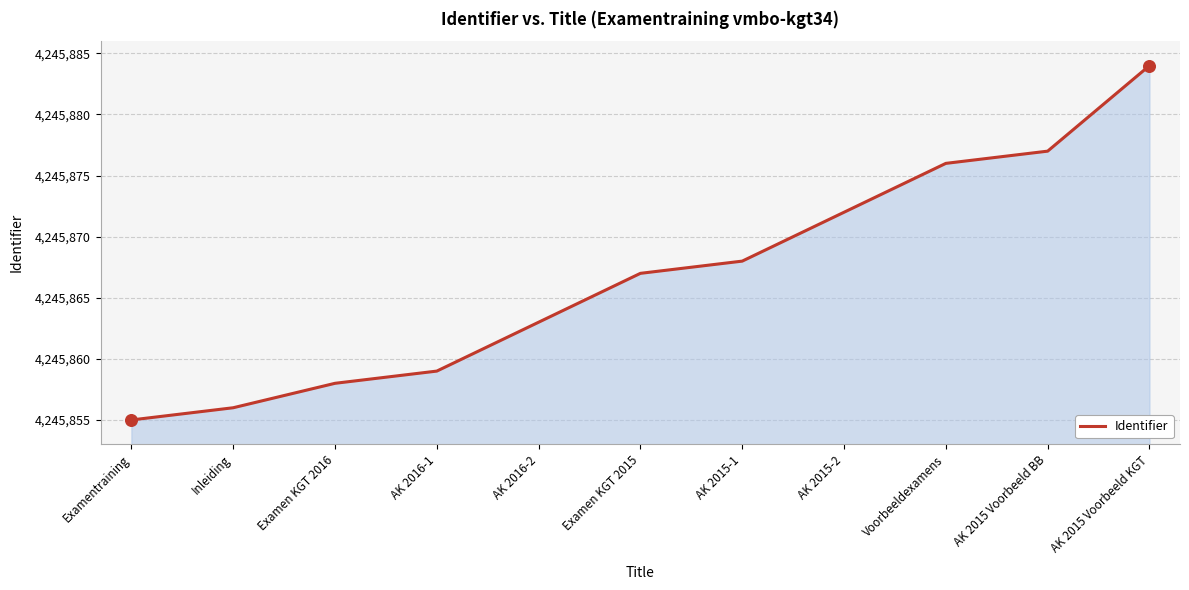

What is the change in value from AK 2016-2 to AK 2015-1?

+5